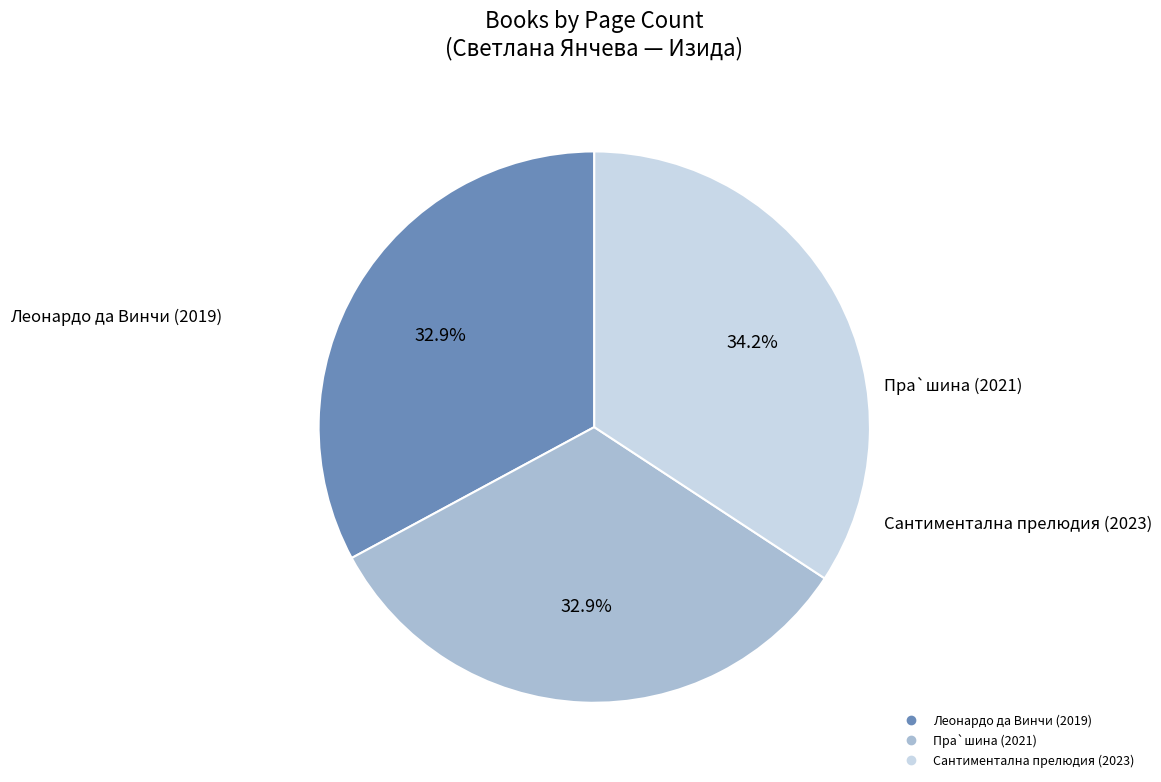

What is the ratio of the value at Пра`шина (2021) to the value at Леонардо да Винчи (2019)?

1.0